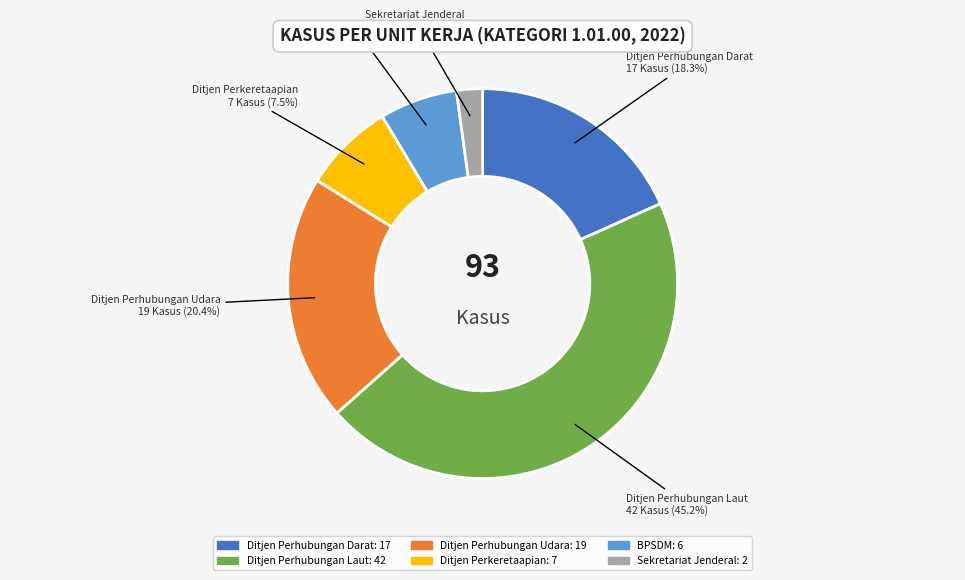

To the nearest percent, what portion does Ditjen Perhubungan Darat represent?

18%